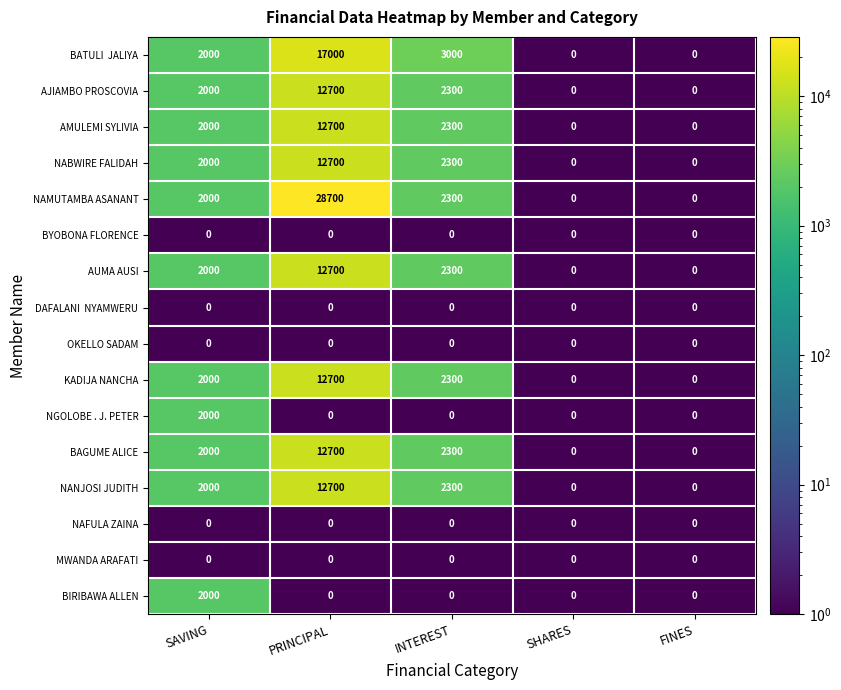

What is the maximum value for NANJOSI JUDITH?

12700